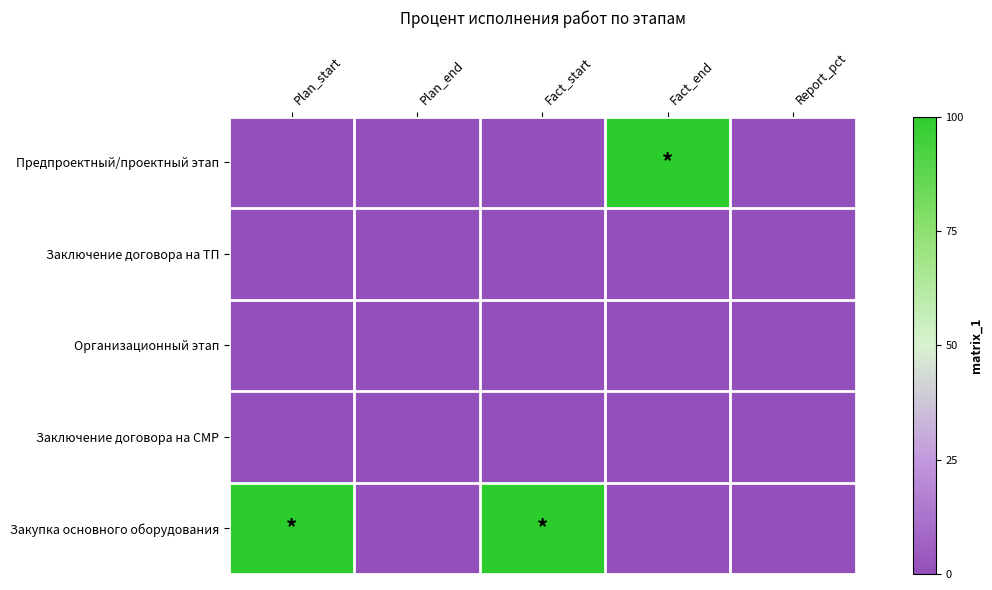

At which category does the chart reach its peak across all series?

Fact_end